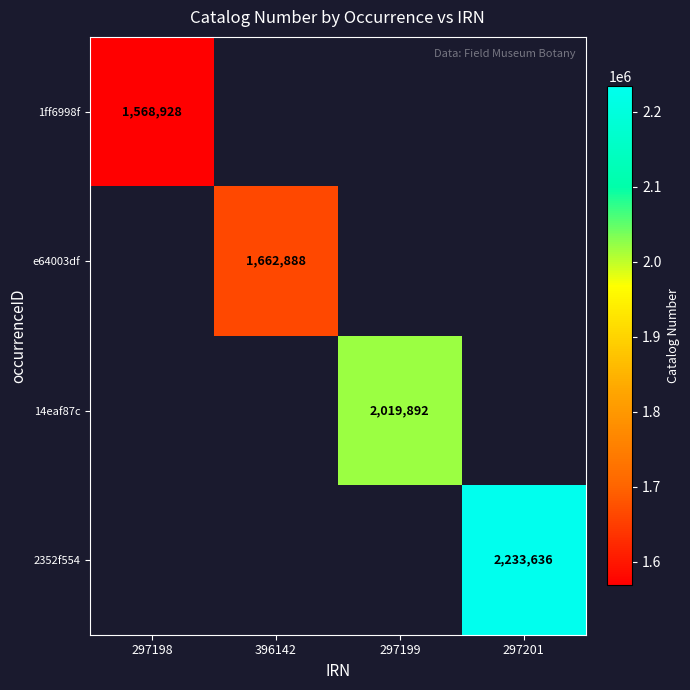

The value of 14eaf87c at 297199 is 2817747. True or false?

False